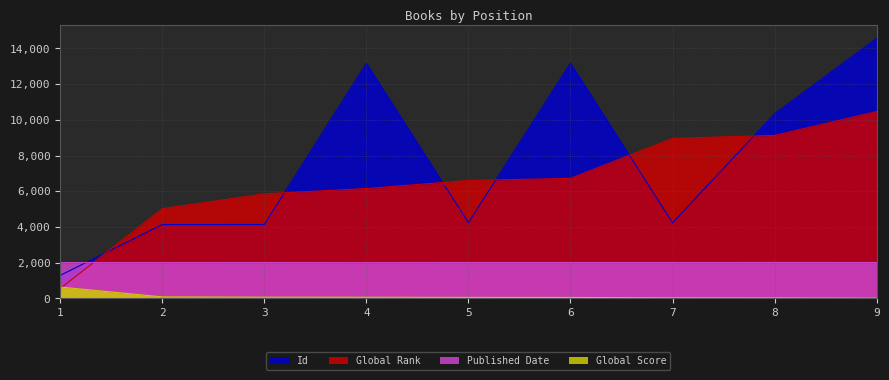

True or false: Published Date and Global Rank intersect in this chart.

True